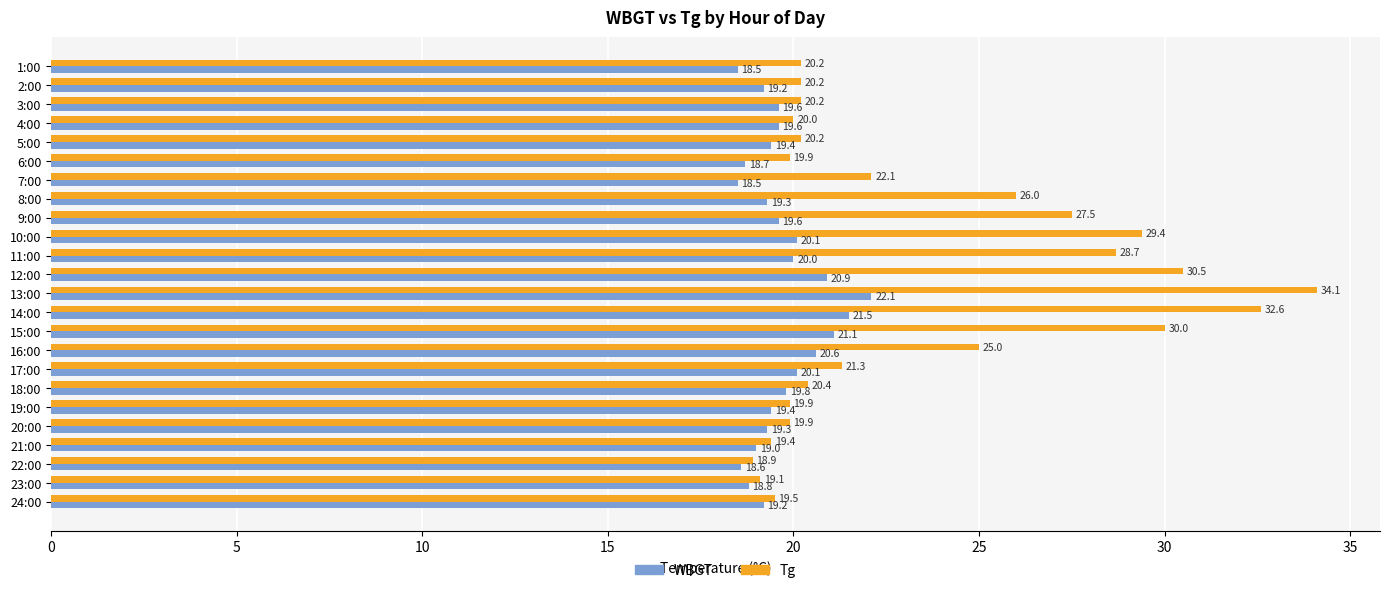

How many distinct data groups are displayed?

2